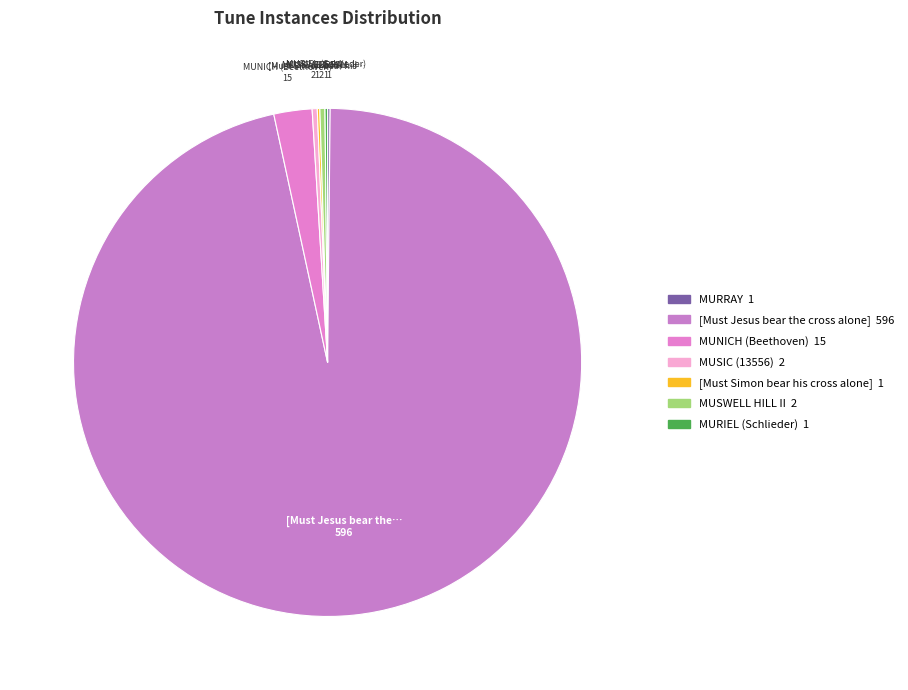

To the nearest percent, what is the average slice percentage?

14%